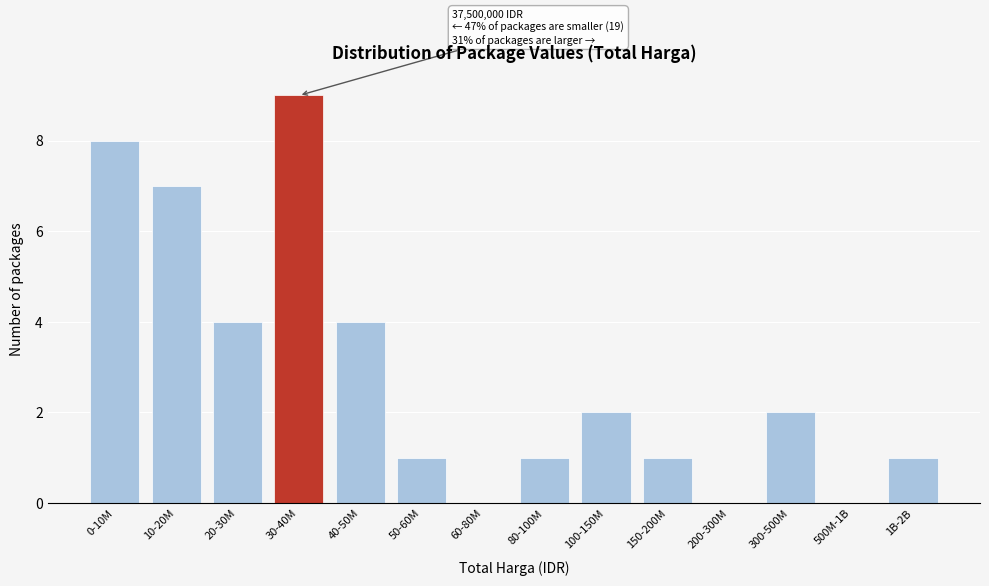

Reading left to right, transcribe all the data shown in this chart.

0-10M=8	10-20M=7	20-30M=4	30-40M=9	40-50M=4	50-60M=1	60-80M=0	80-100M=1	100-150M=2	150-200M=1	200-300M=0	300-500M=2	500M-1B=0	1B-2B=1